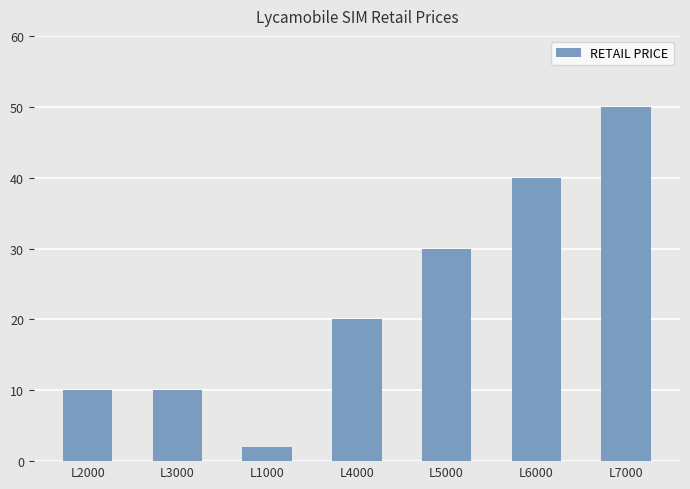

How many values are between 10 and 40?

5